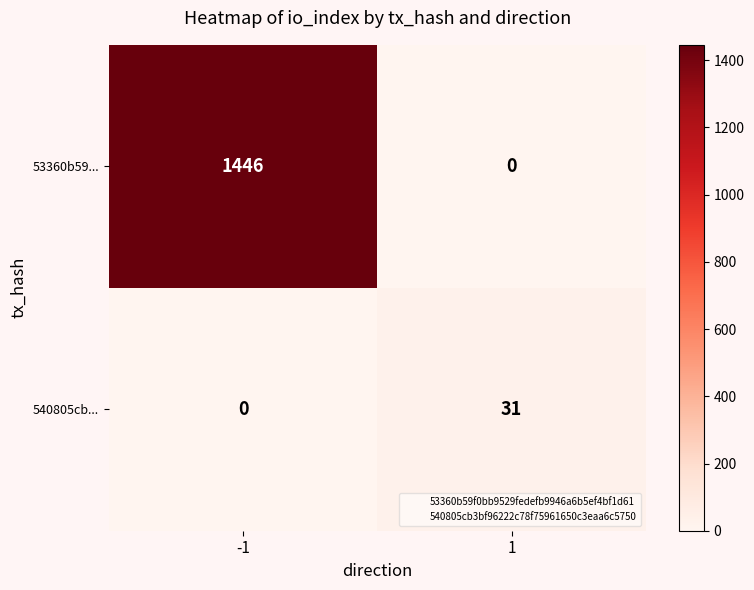

Which series has the largest total across all categories?

53360b59...